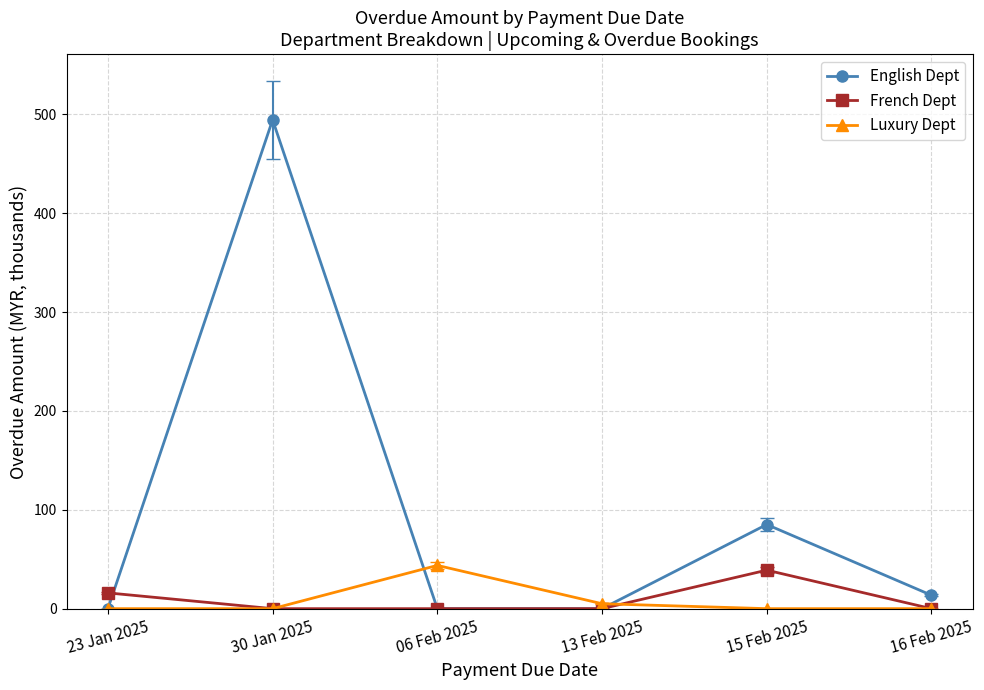

What is the label of the 4th point from the right?

06 Feb 2025